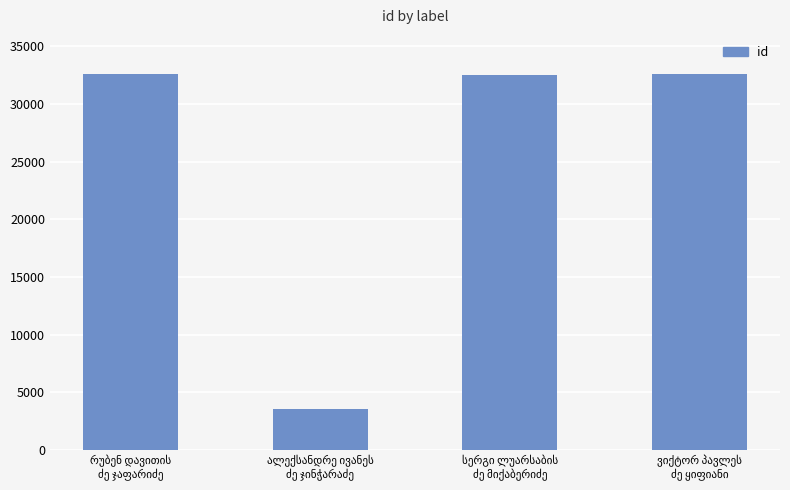

What is the value of the 1st bar from the left?

32589